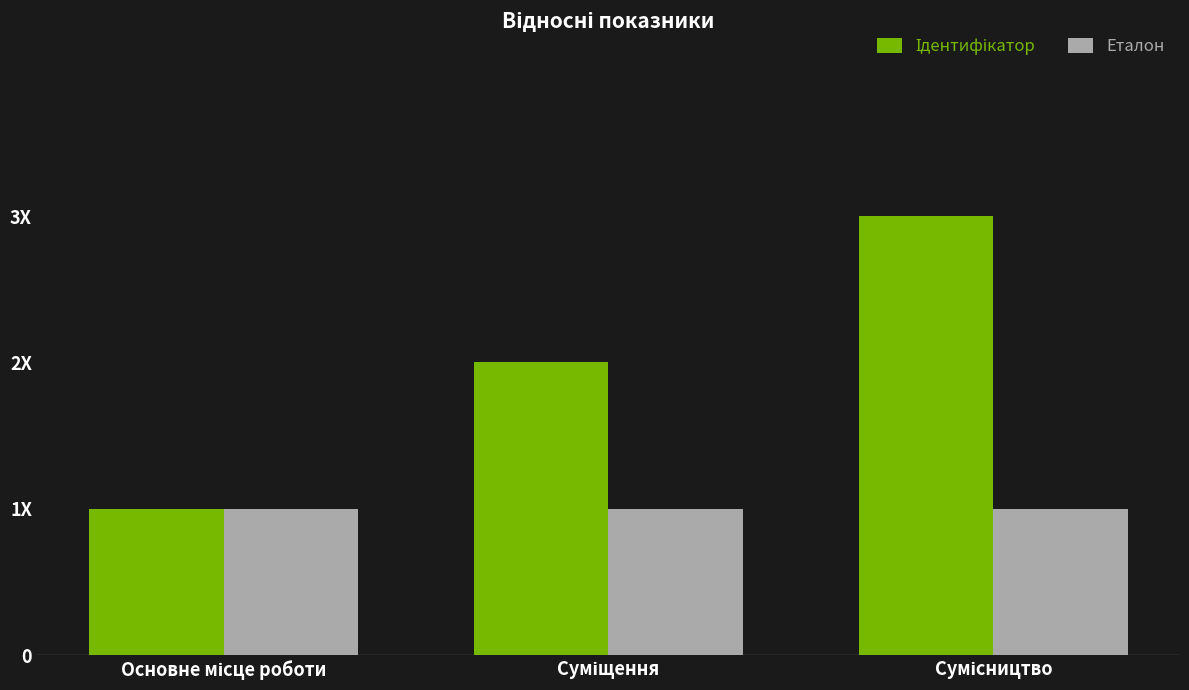

Are the bars horizontal?

No